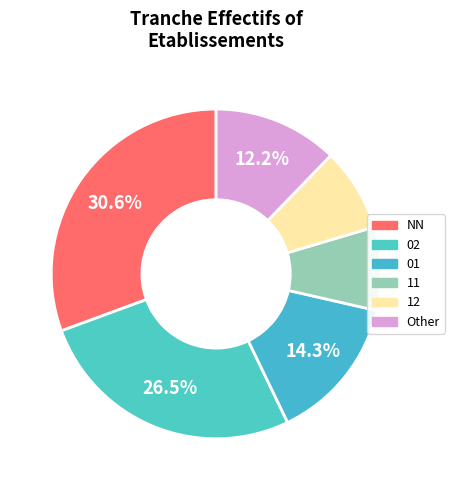

What percentage is the 11 slice, to the nearest percent?

8%